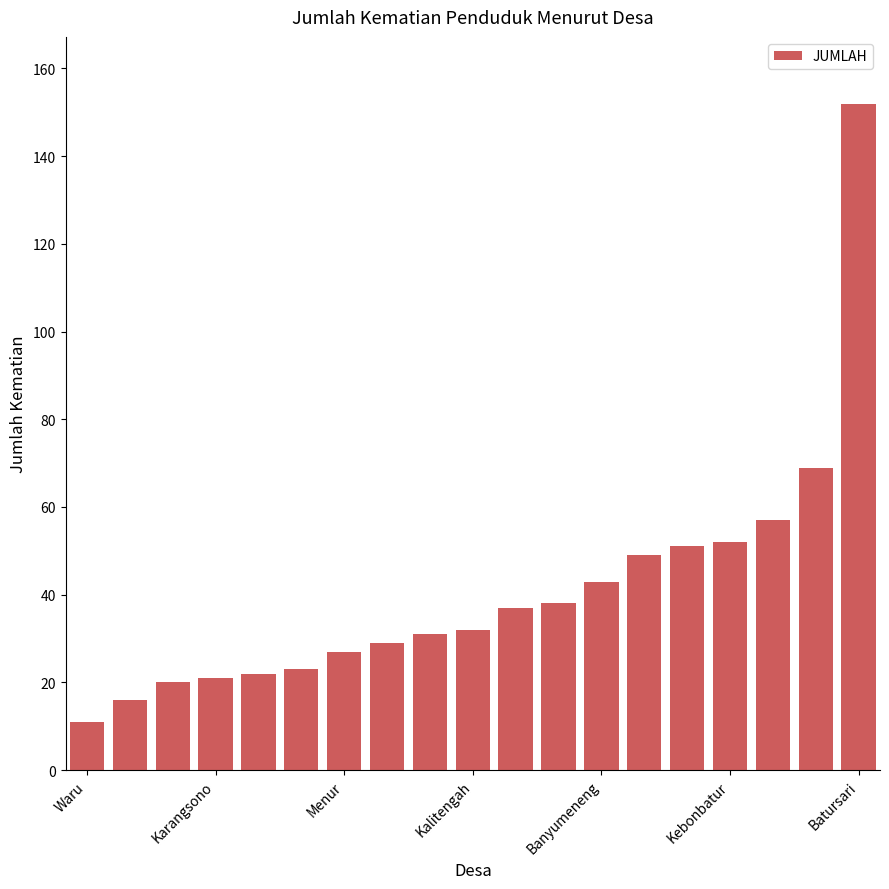

What is the maximum value shown in the chart?

152